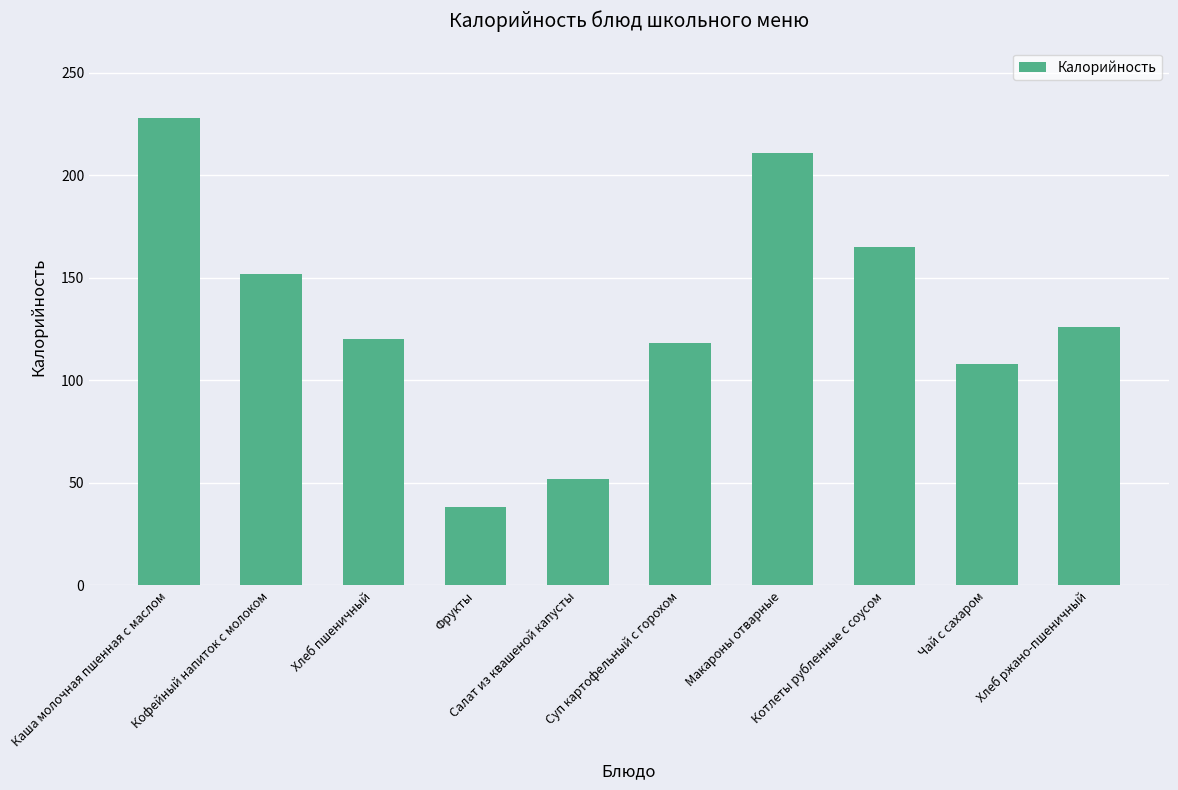

What is the sum of the values at Макароны отварные and Каша молочная пшенная с маслом?

439